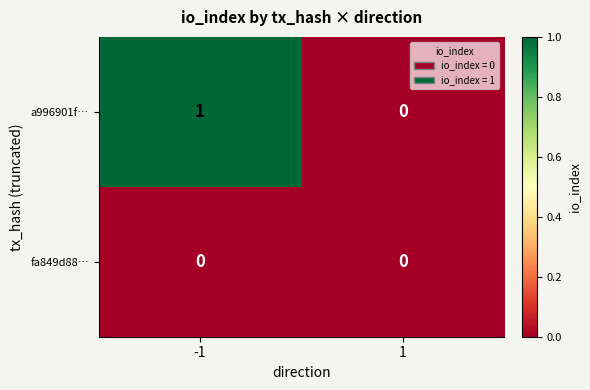

Rank the series by their maximum value, from highest to lowest.

a996901f…, fa849d88…